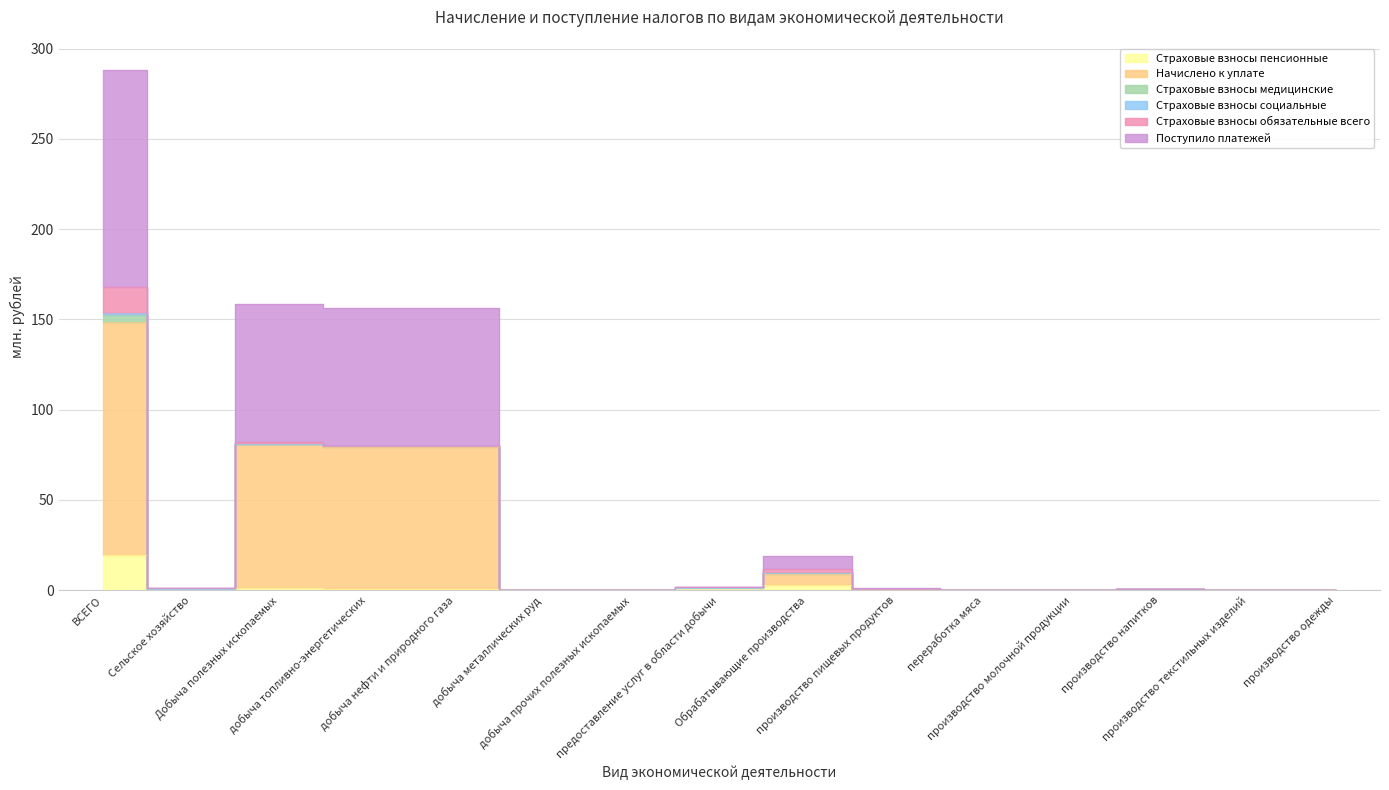

What is the label of the 9th point from the right?

добыча прочих полезных ископаемых